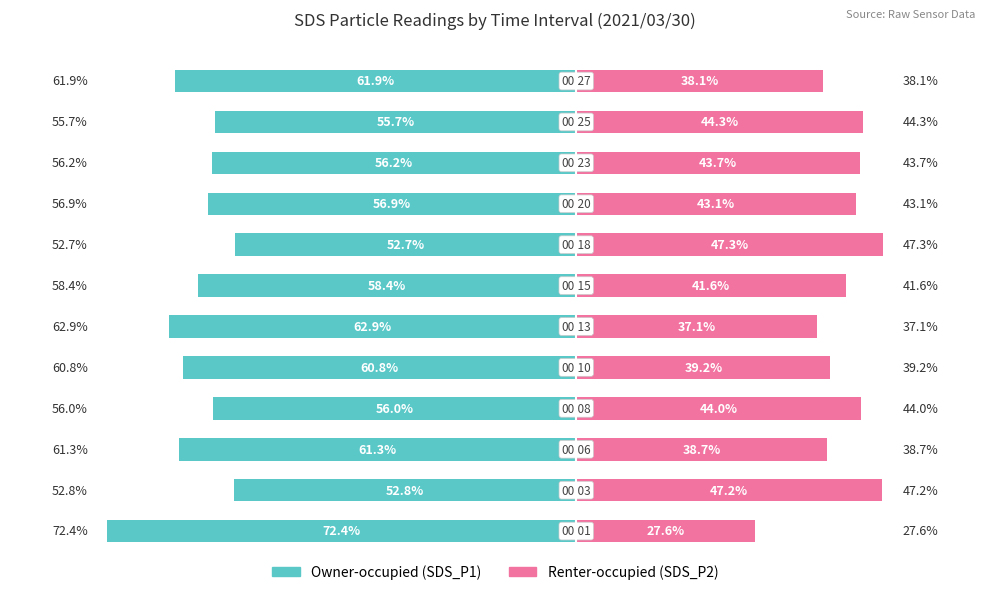

How many values in the Renter-occupied series exceed 43?

6